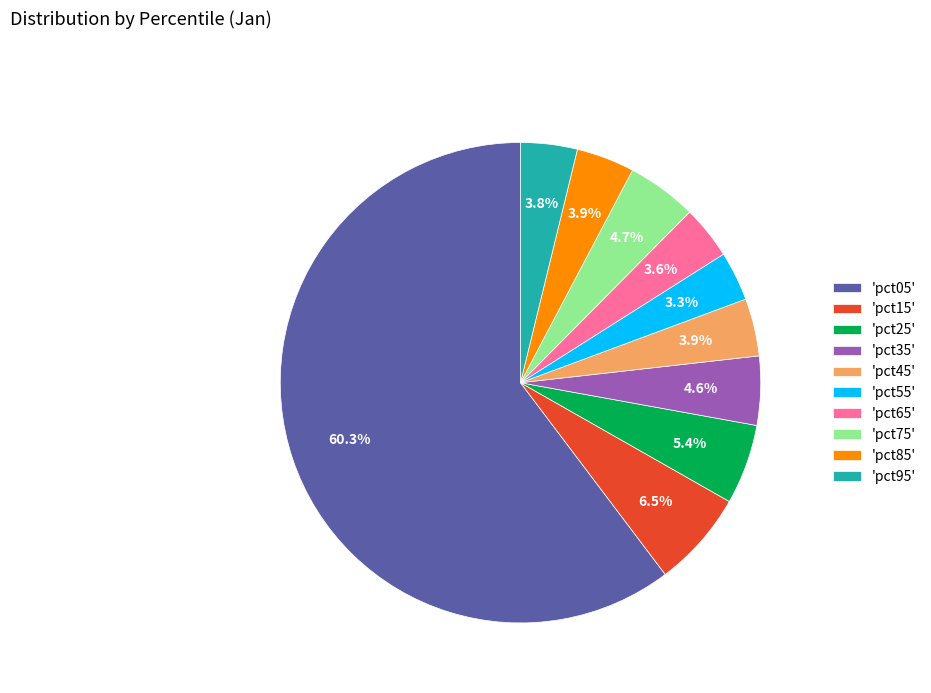

Is there a majority slice in this chart?

Yes